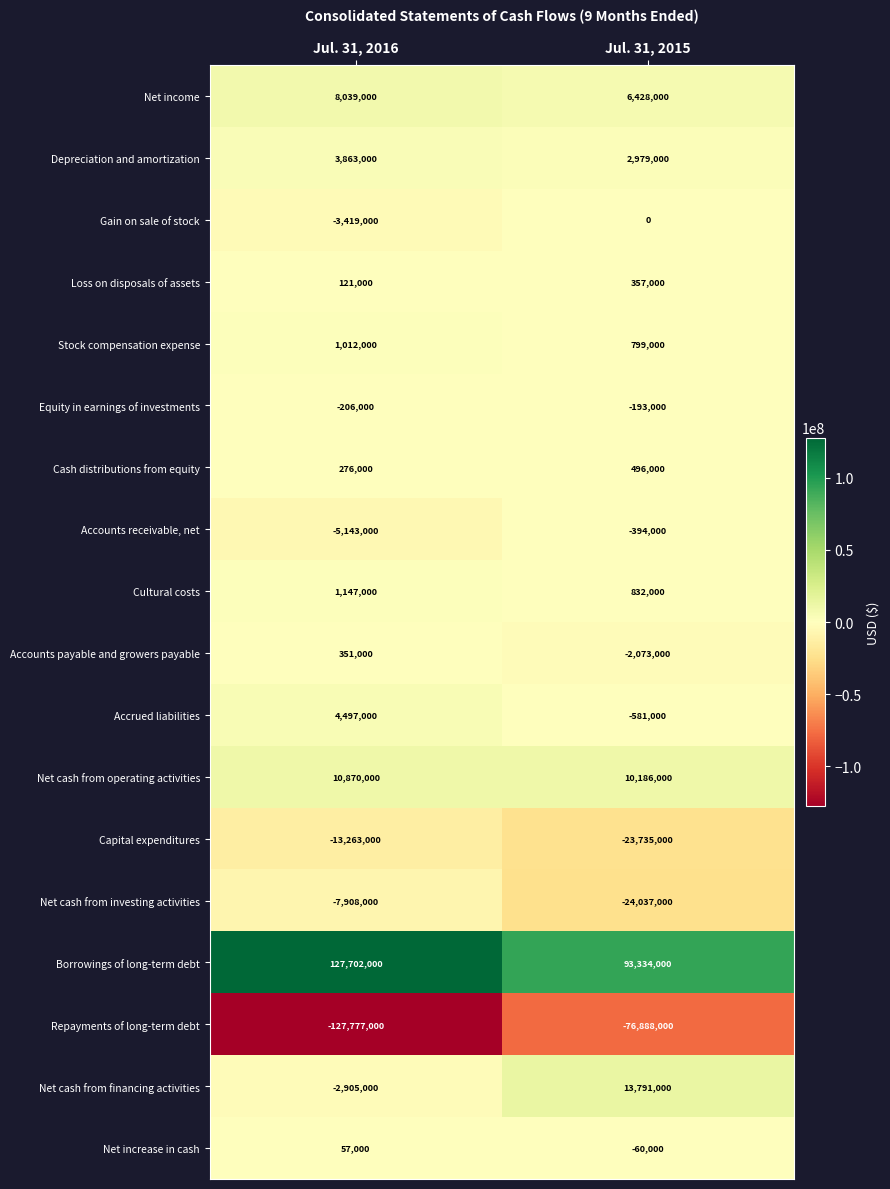

True or false: Stock compensation expense has a value of 1083067 at Jul. 31, 2015.

False